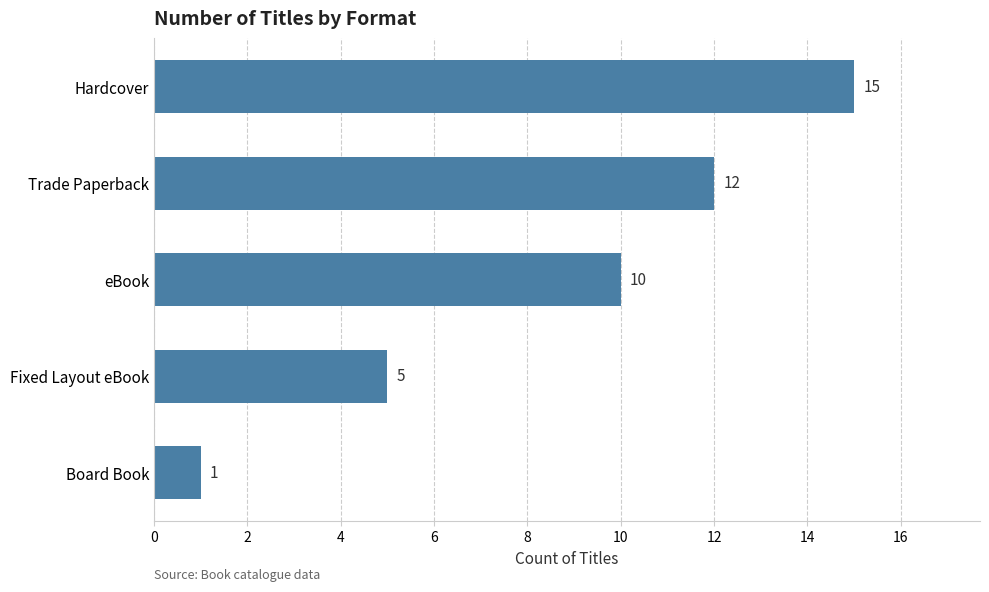

Rank the categories by value from lowest to highest.

Board Book, Fixed Layout eBook, eBook, Trade Paperback, Hardcover